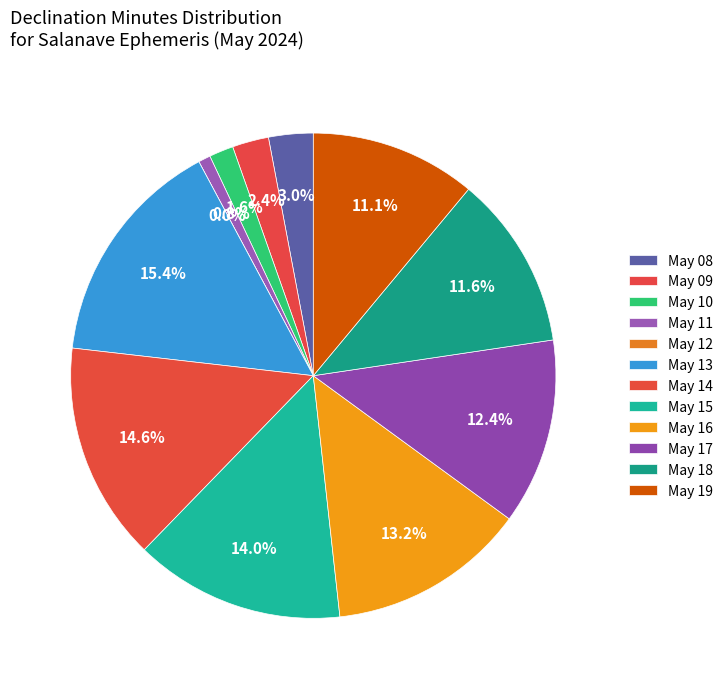

How many segments does this pie chart have?

12